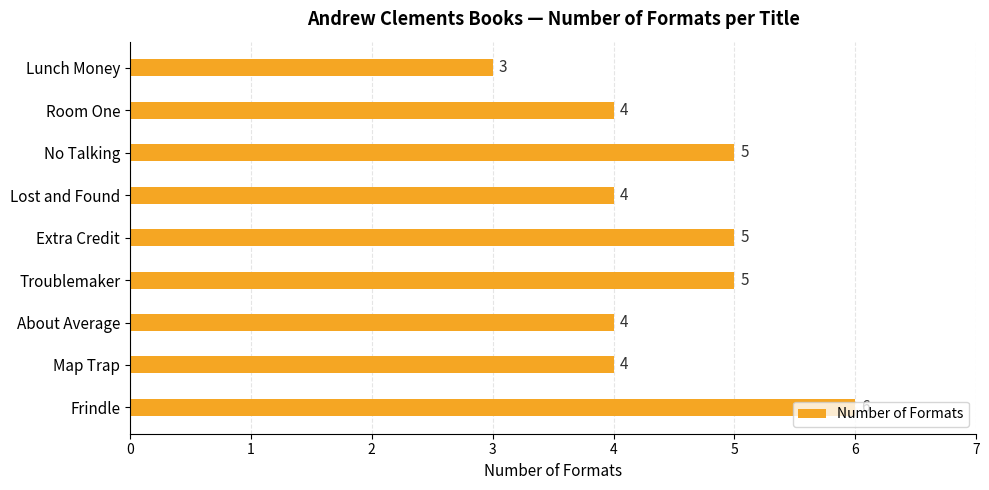

What is the greatest value displayed?

6